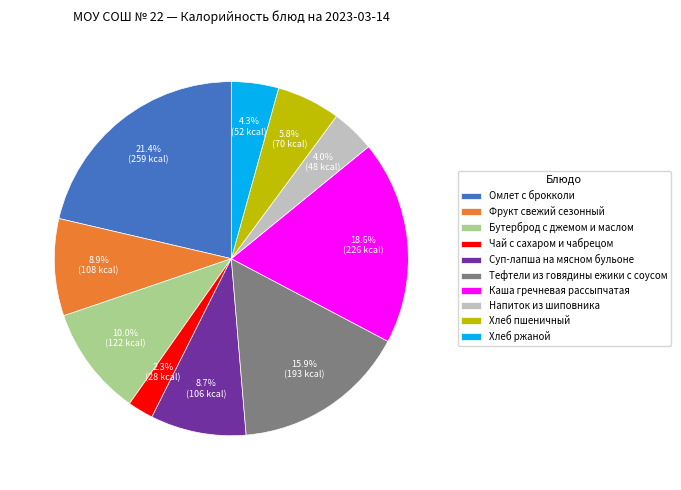

True or false: Фрукт свежий сезонный accounts for 1% of the total.

False